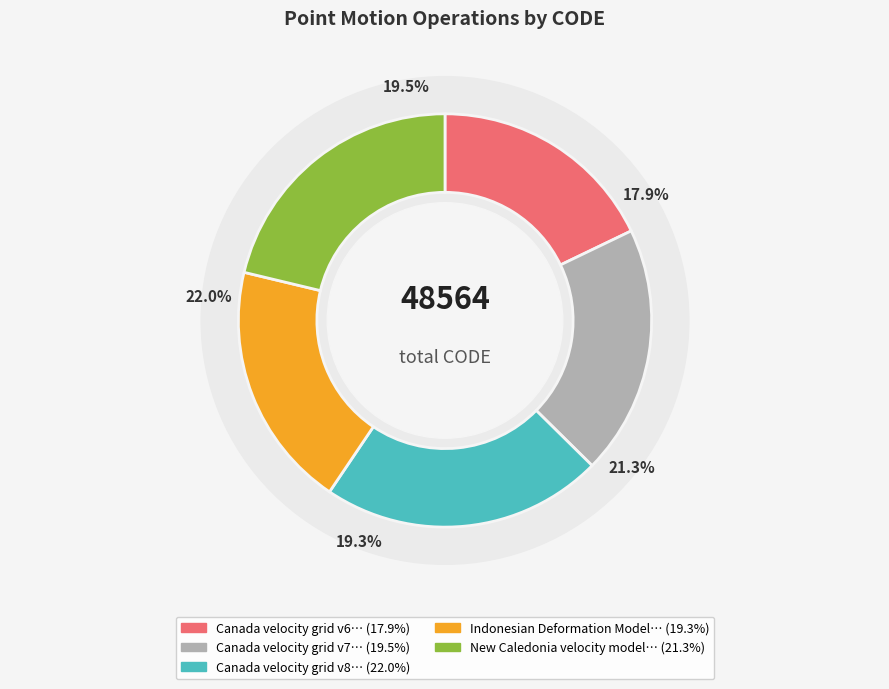

What is the change in value from Indonesian Deformation Model 2020 to New Caledonia velocity model 2015?

+948